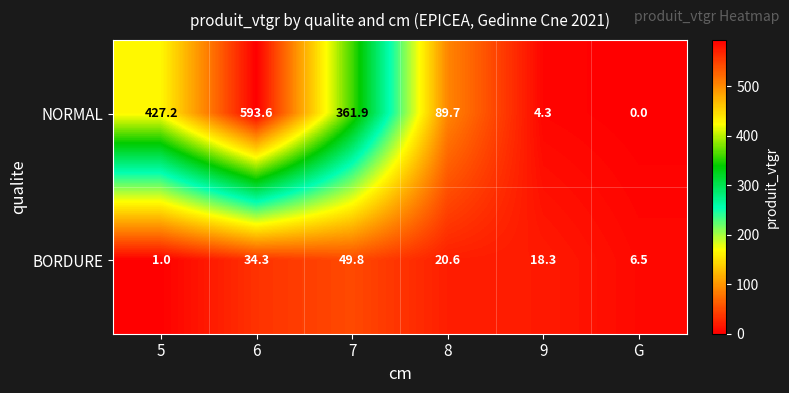

Reading left to right, transcribe all the data shown in this chart.

NORMAL: 427.2	593.6	361.9	89.7	4.3	0.0
BORDURE: 1.0	34.3	49.8	20.6	18.3	6.5